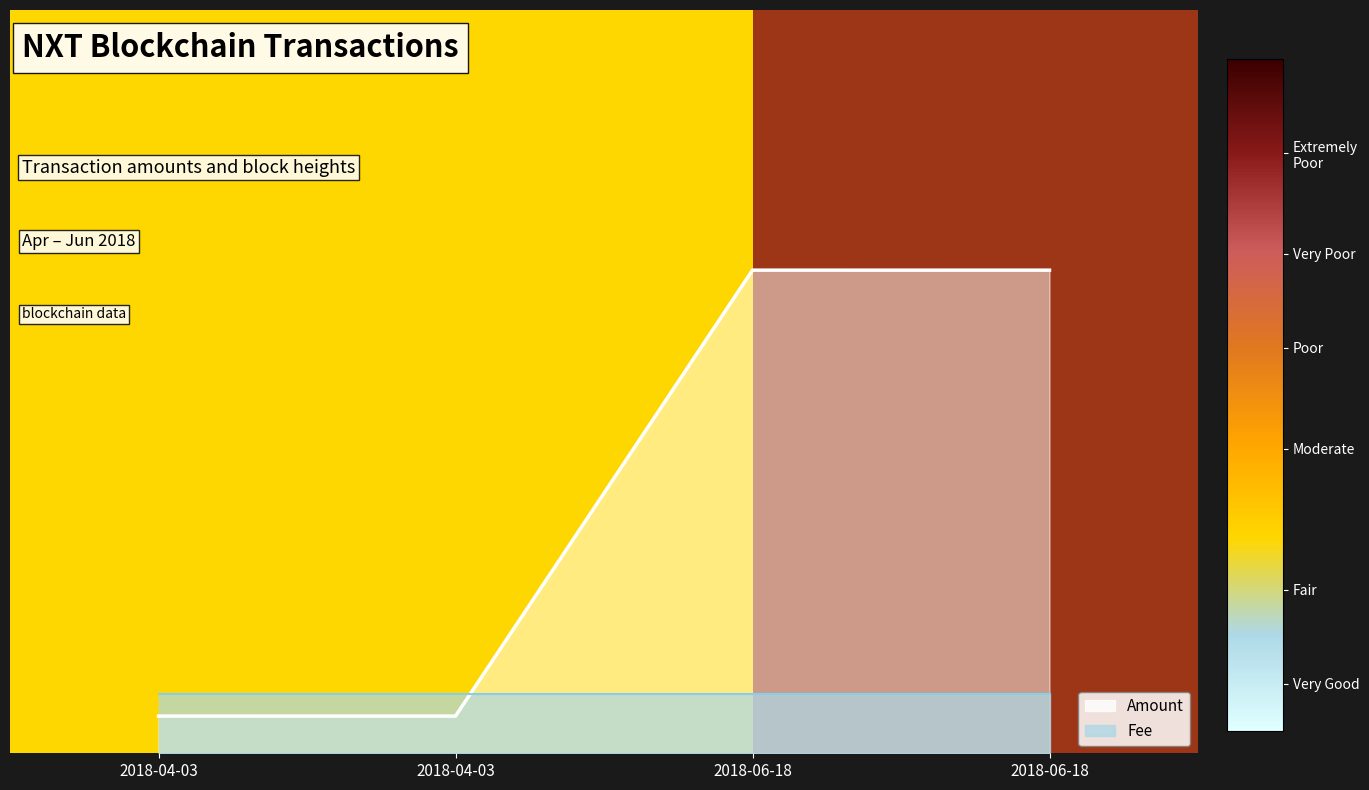

What is the value of the 4th point from the left?

0.6